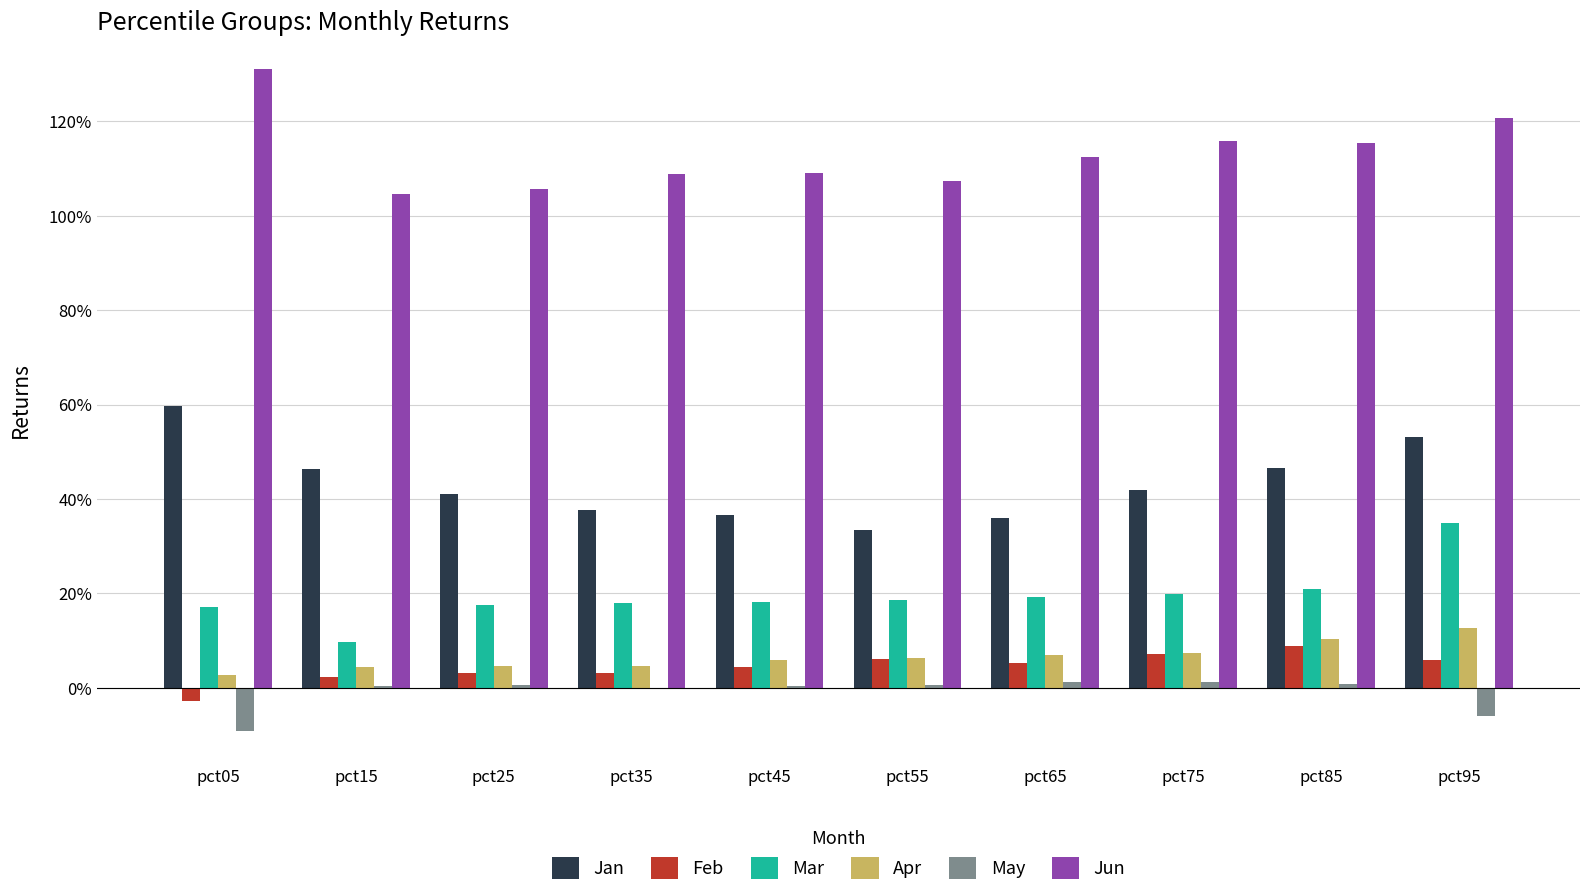

Which series has the largest range (max minus min)?

Jun